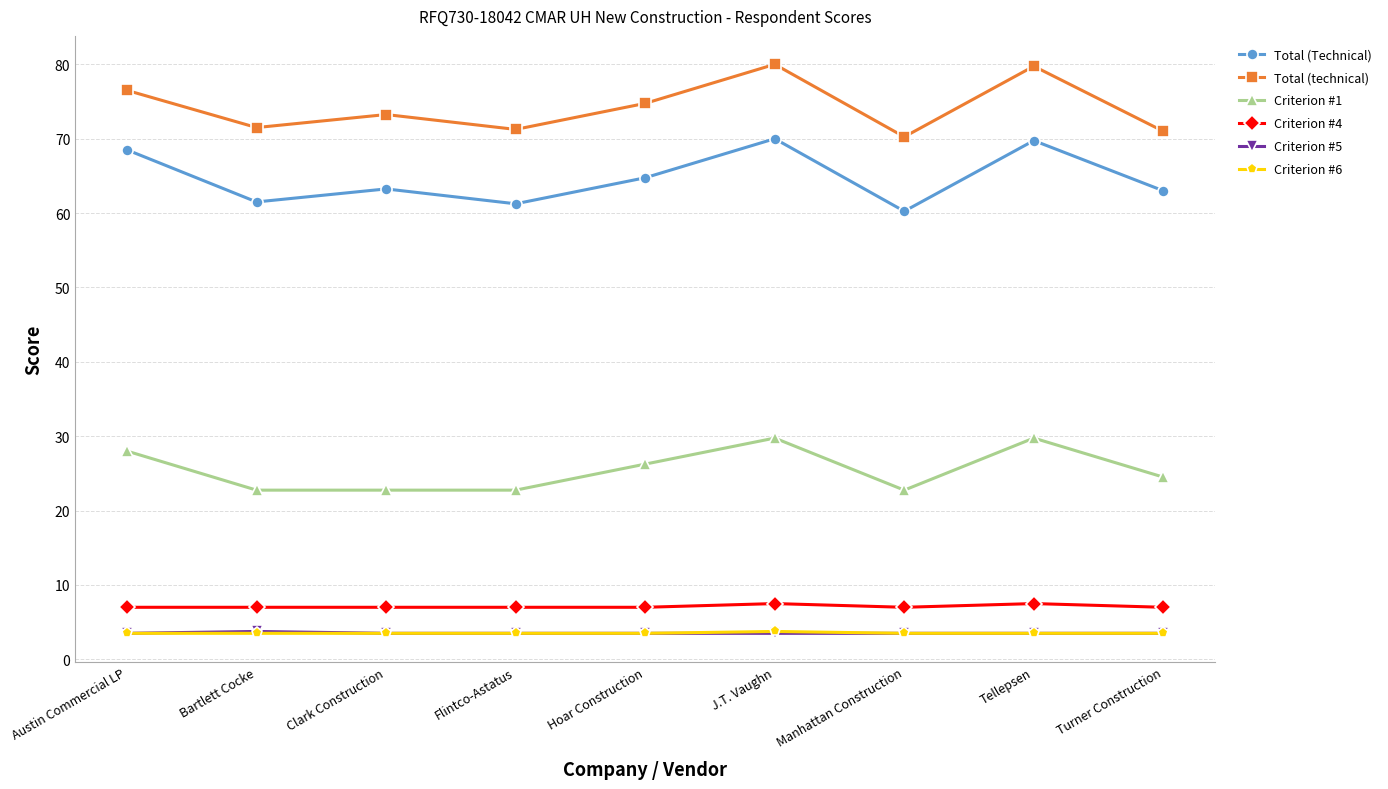

What is the spread (max minus min) of values at Turner Construction?

67.5